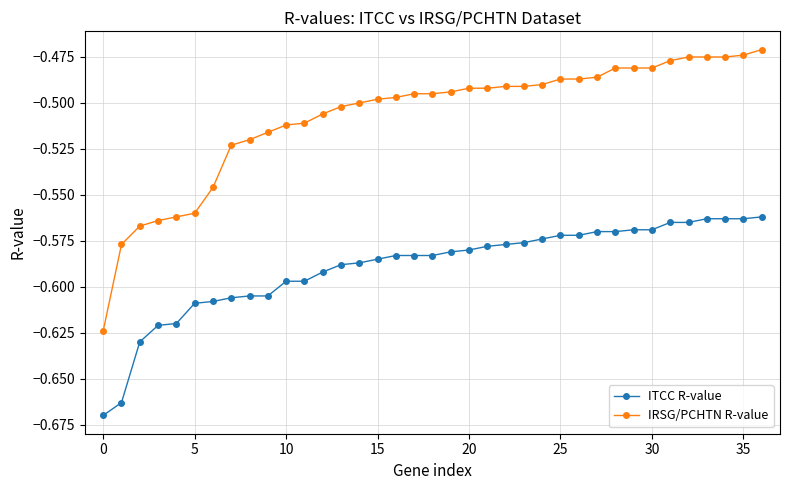

Rank the series by their average value, from highest to lowest.

IRSG/PCHTN R-value, ITCC R-value